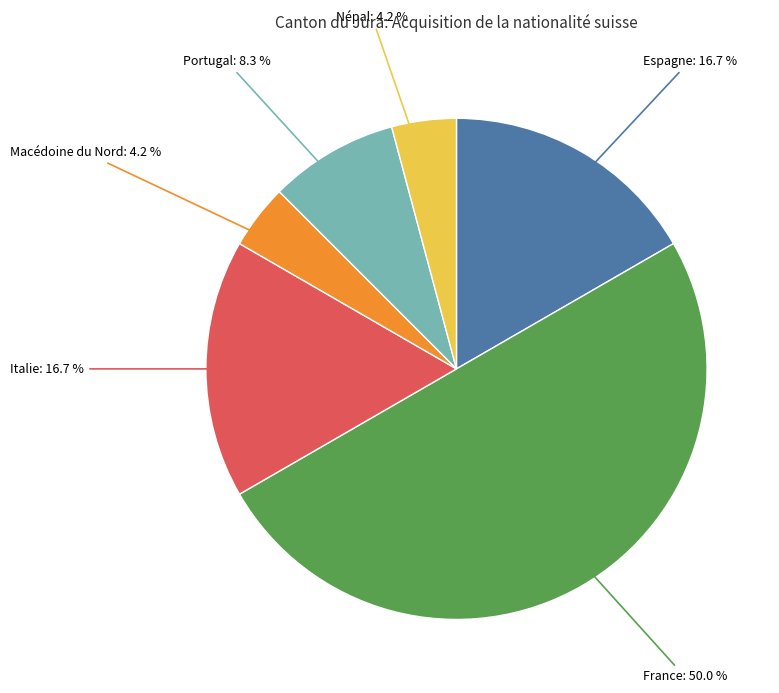

How much of the chart is everything except Portugal?

91.7%